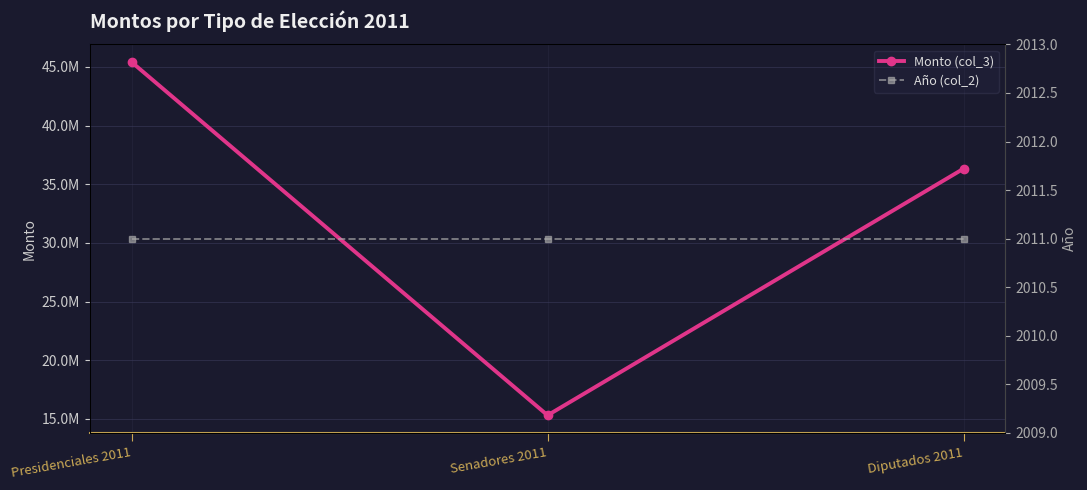

What is the spread (max minus min) of values at Senadores 2011?

15293489.1